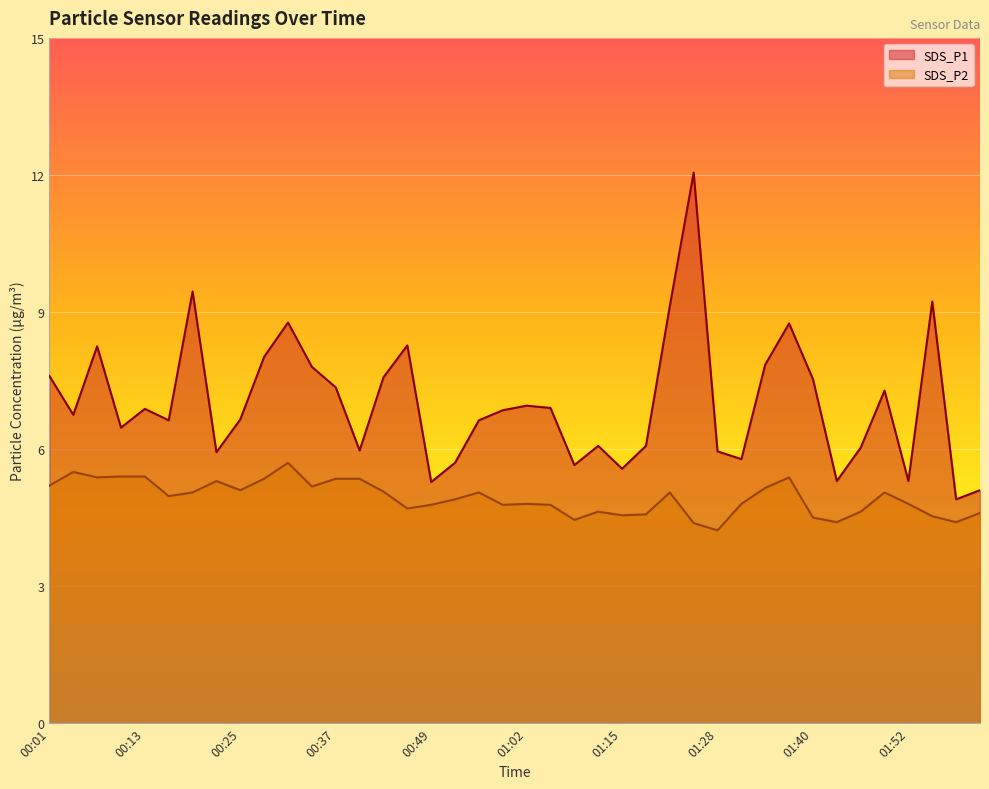

What is the greatest value displayed?

12.1